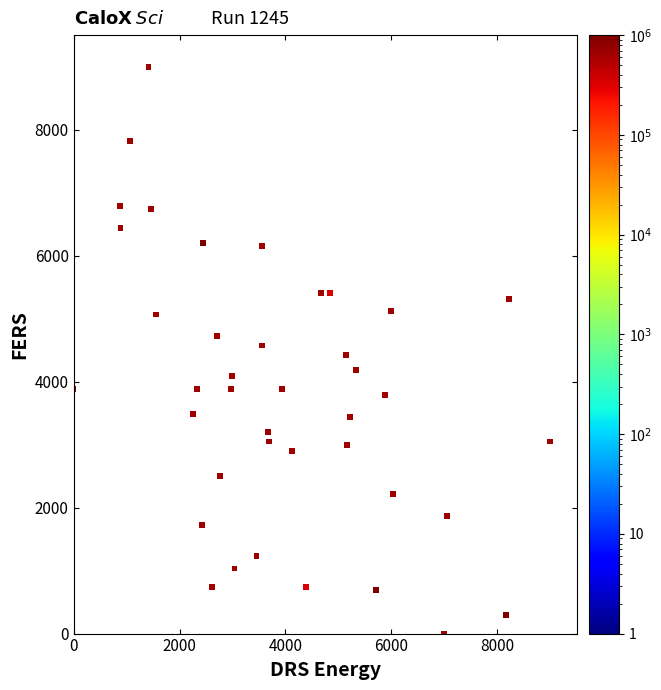

What is the range of Y values (max minus min)?

9000.0